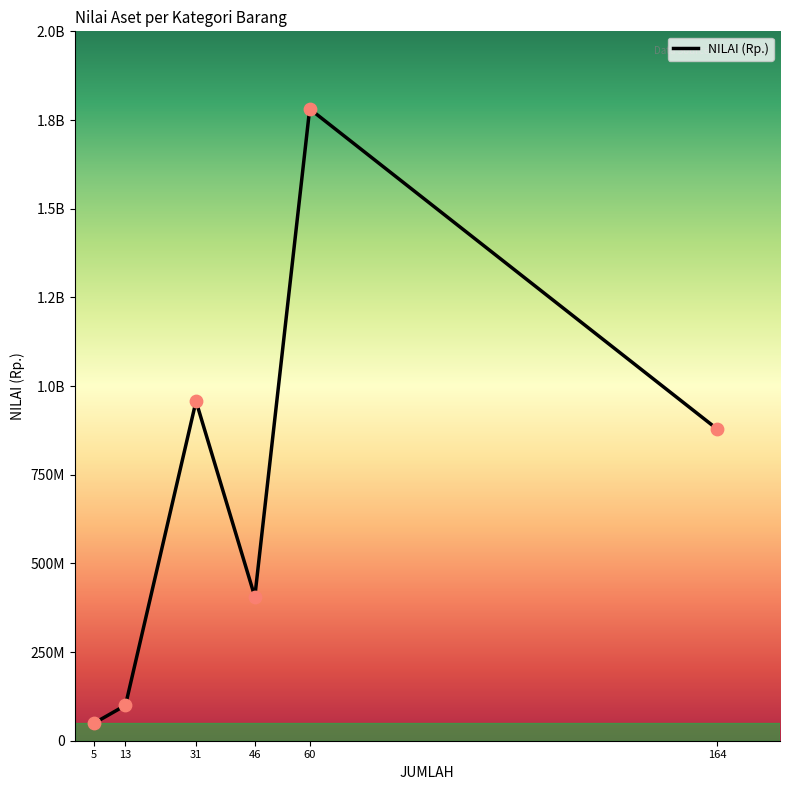

What is the change in value from 31 to 60?

+824225524